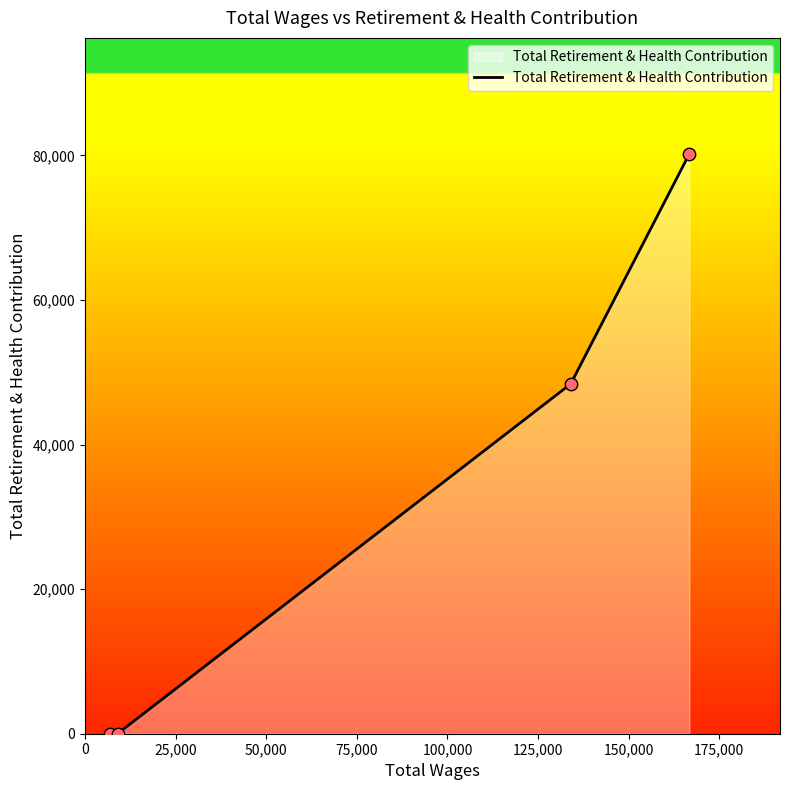

What is the maximum value shown in the chart?

80224